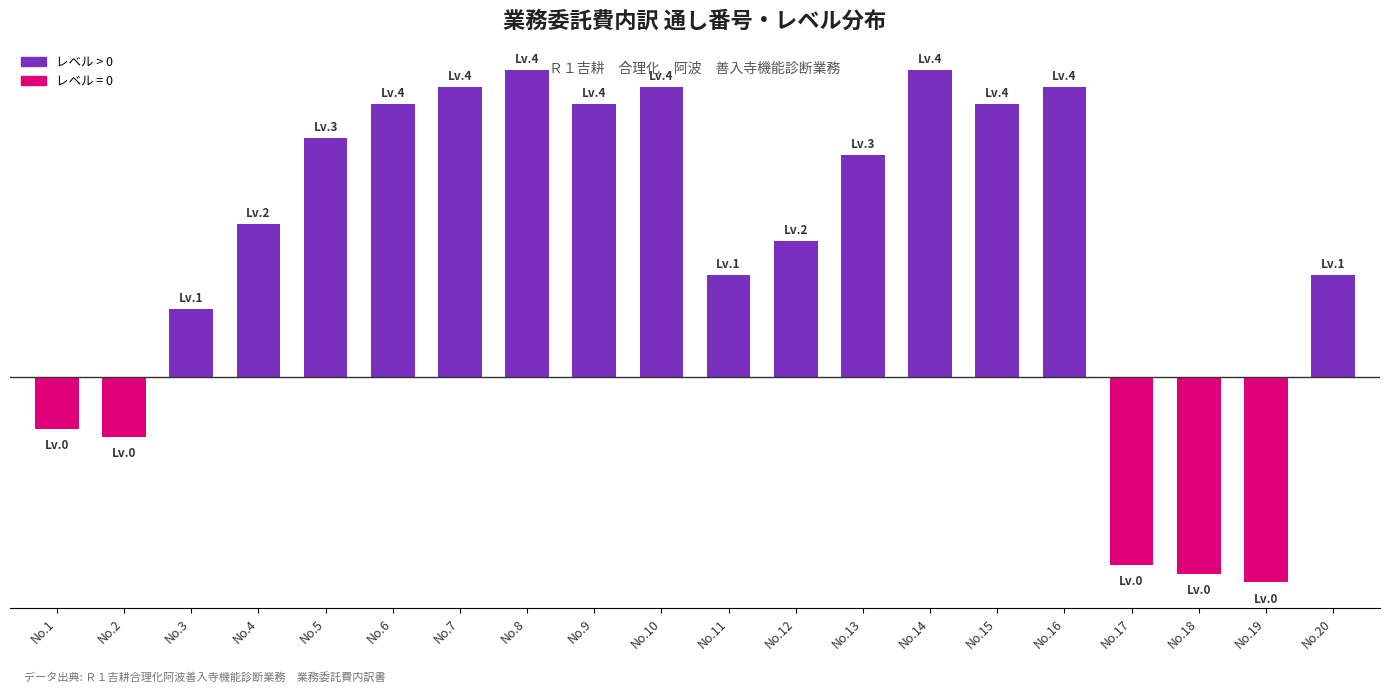

Reading right to left, what are all the values shown in this chart?

No.20=1.2	No.19=-2.4	No.18=-2.3	No.17=-2.2	No.16=3.4	No.15=3.2	No.14=3.6	No.13=2.6	No.12=1.6	No.11=1.2	No.10=3.4	No.9=3.2	No.8=3.6	No.7=3.4	No.6=3.2	No.5=2.8	No.4=1.8	No.3=0.8	No.2=-0.7	No.1=-0.6